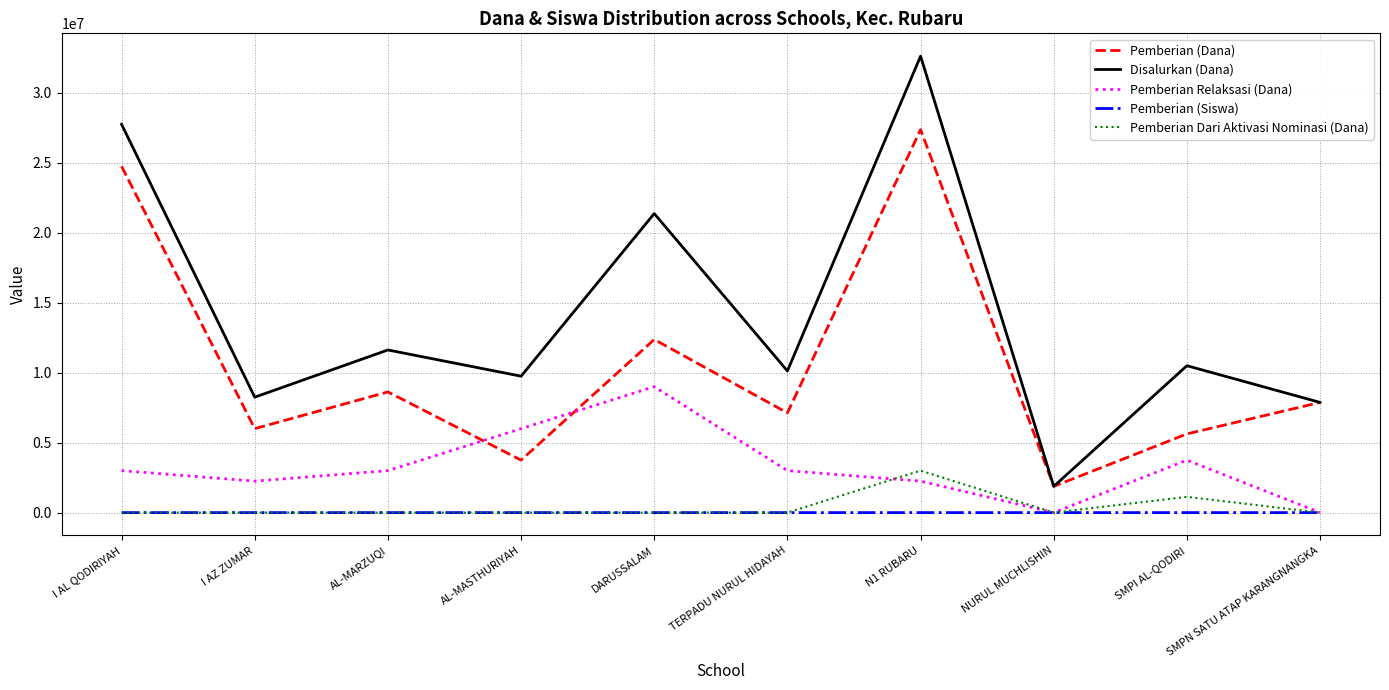

At which category is the sum across all series the highest?

N1 RUBARU